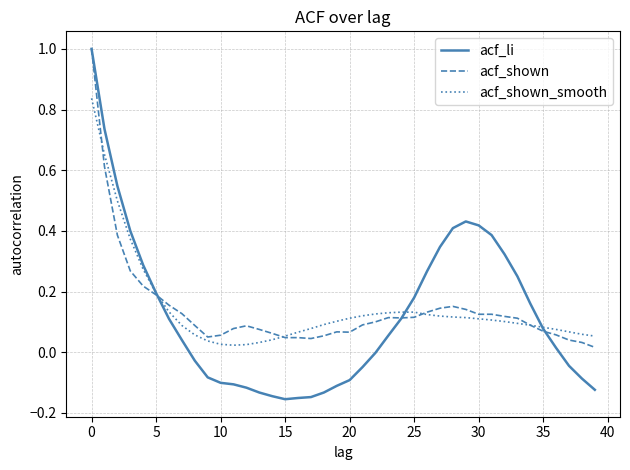

Which series has the largest range (max minus min)?

acf_li